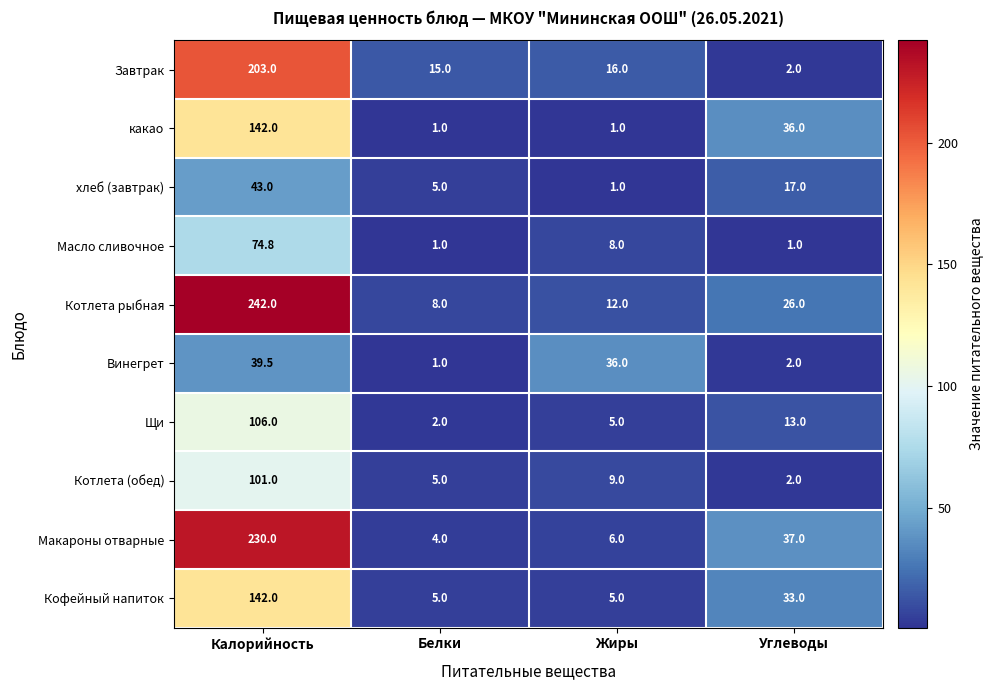

Which series has the widest spread of values?

Котлета рыбная